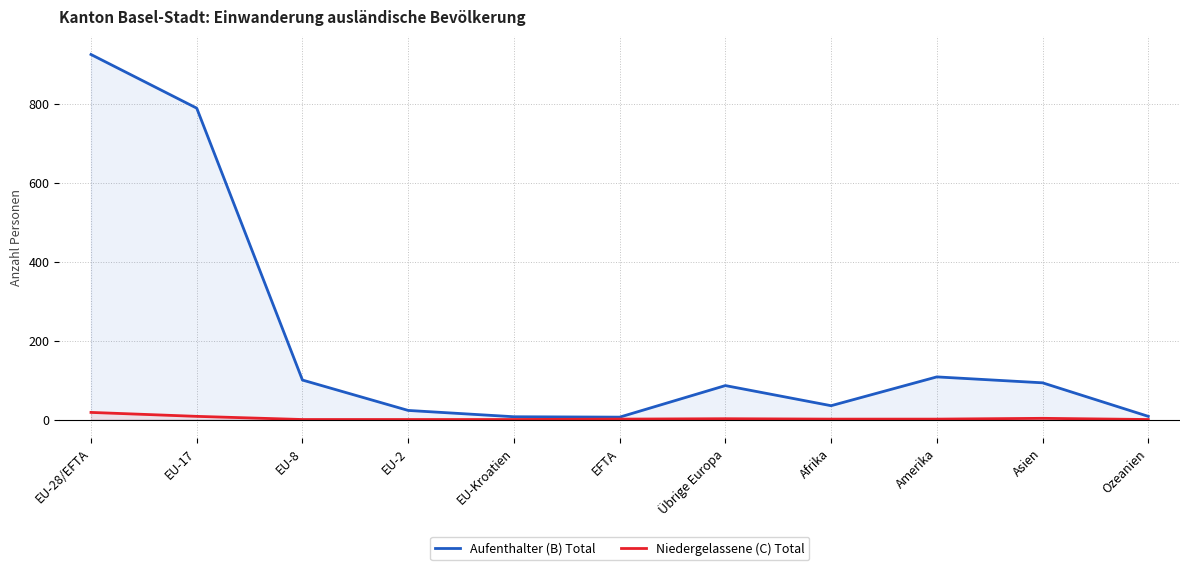

Rank the categories by Aufenthalter (B) Total value from lowest to highest.

EFTA, EU-Kroatien, Ozeanien, EU-2, Afrika, Übrige Europa, Asien, EU-8, Amerika, EU-17, EU-28/EFTA